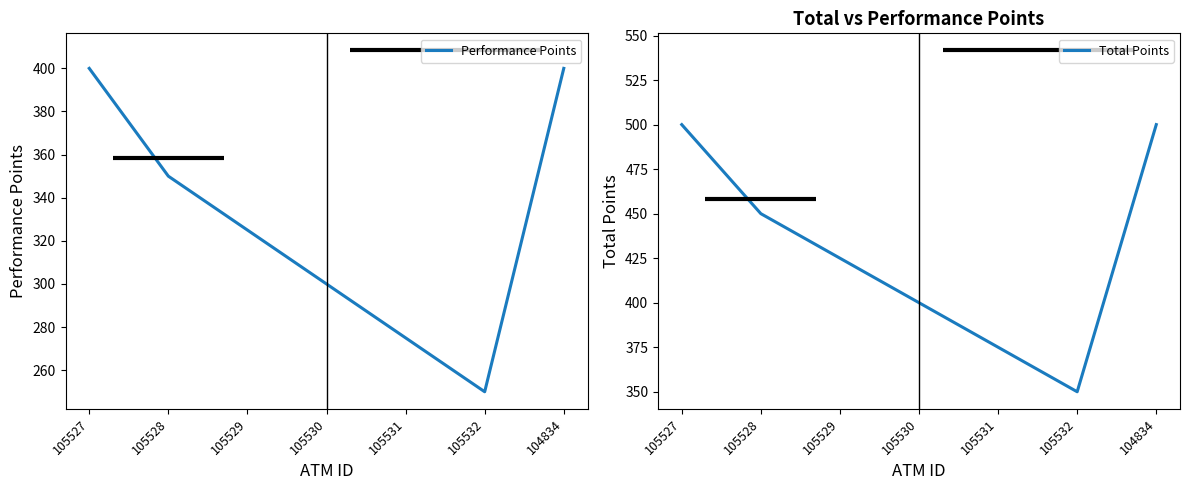

Reading left to right, what are all the values shown in this chart?

Performance Points: 400	350	325	300	275	250	400
Total Points: 500	450	425	400	375	350	500